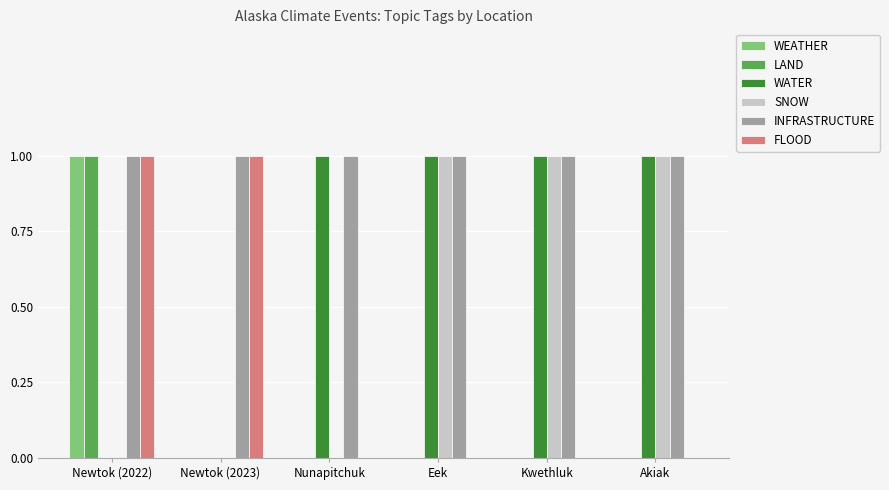

What is the sum of all SNOW values?

3